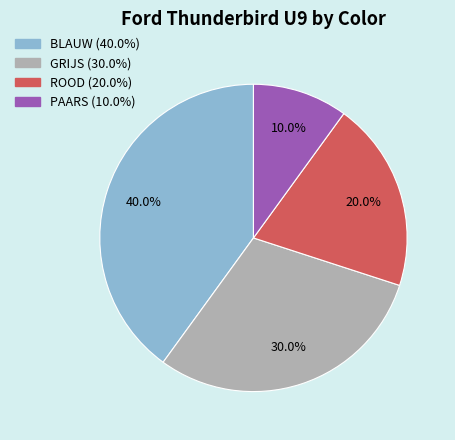

Does any single category account for the majority?

No